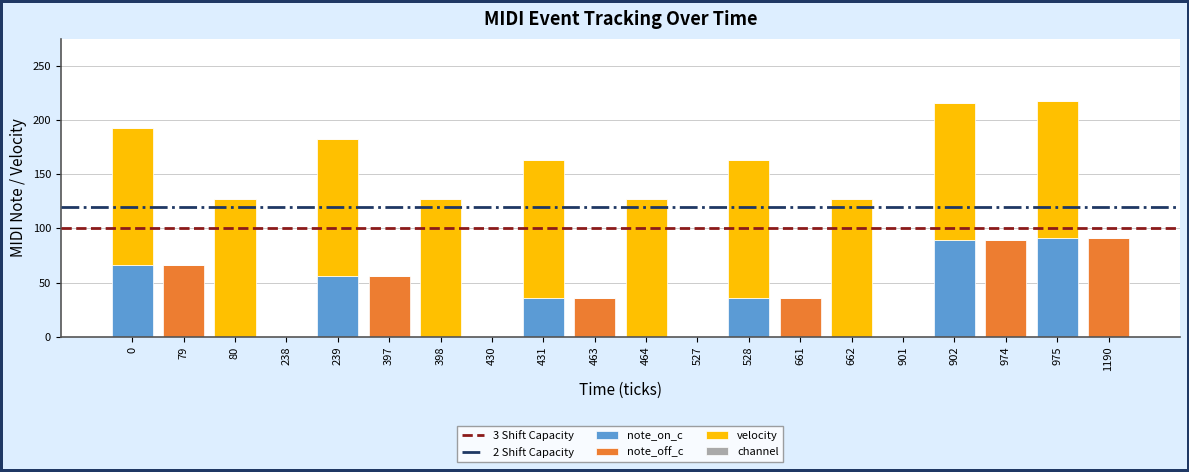

What is the total value across all series at 975?

218